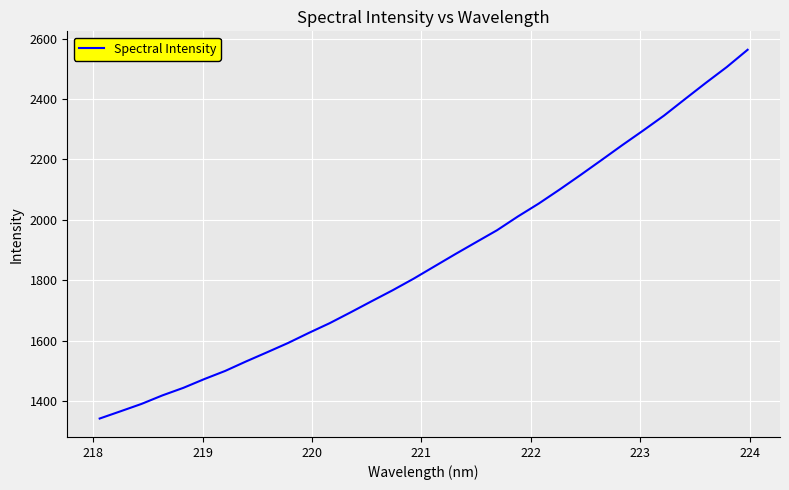

What is the minimum value shown in the chart?

1343.0